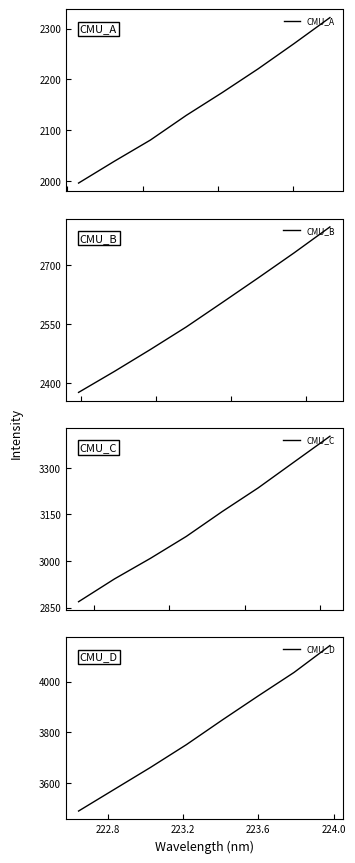

Which series has the largest total across all categories?

CMU_D